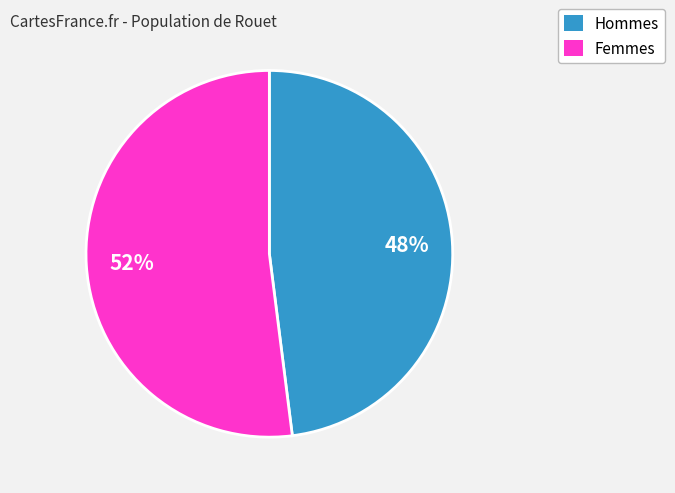

Is Hommes the majority of the pie?

No